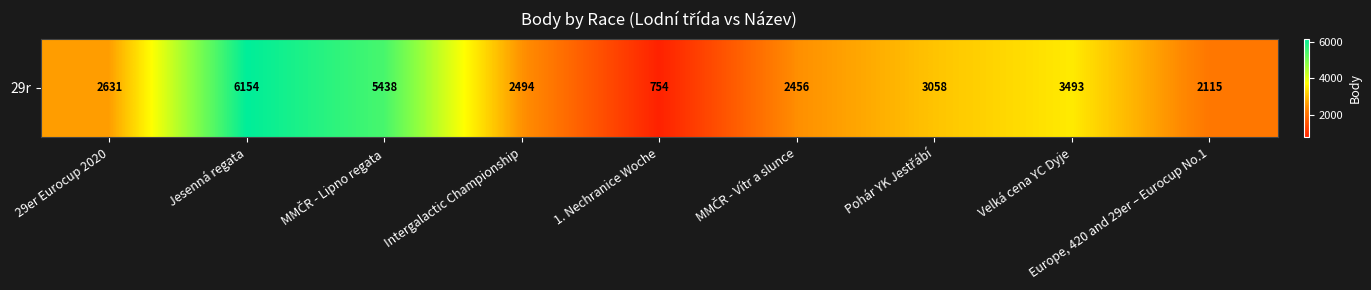

What is the sum of all values?

28593